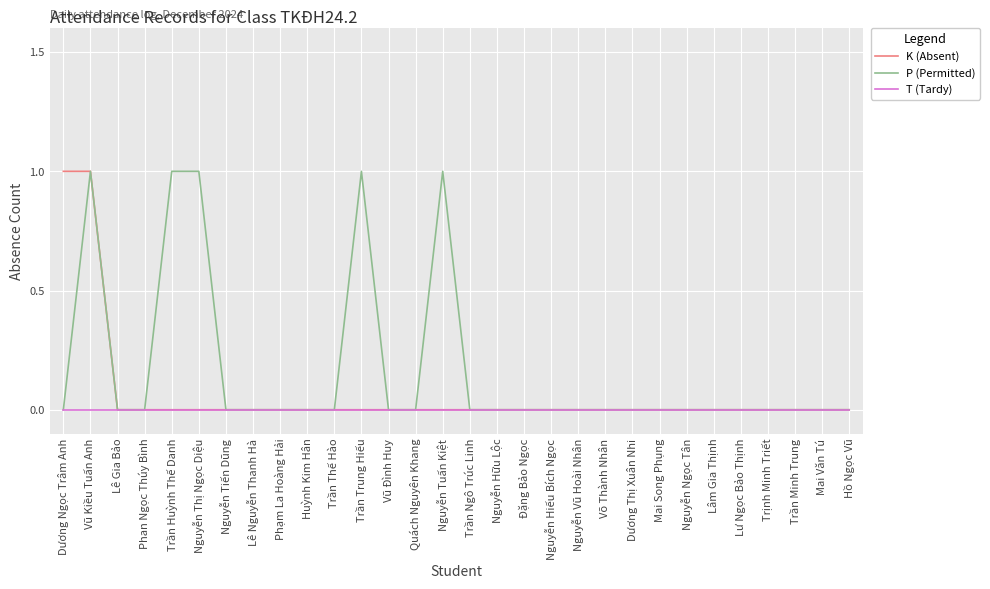

How many K (Absent) values are between 0 and 1?

30